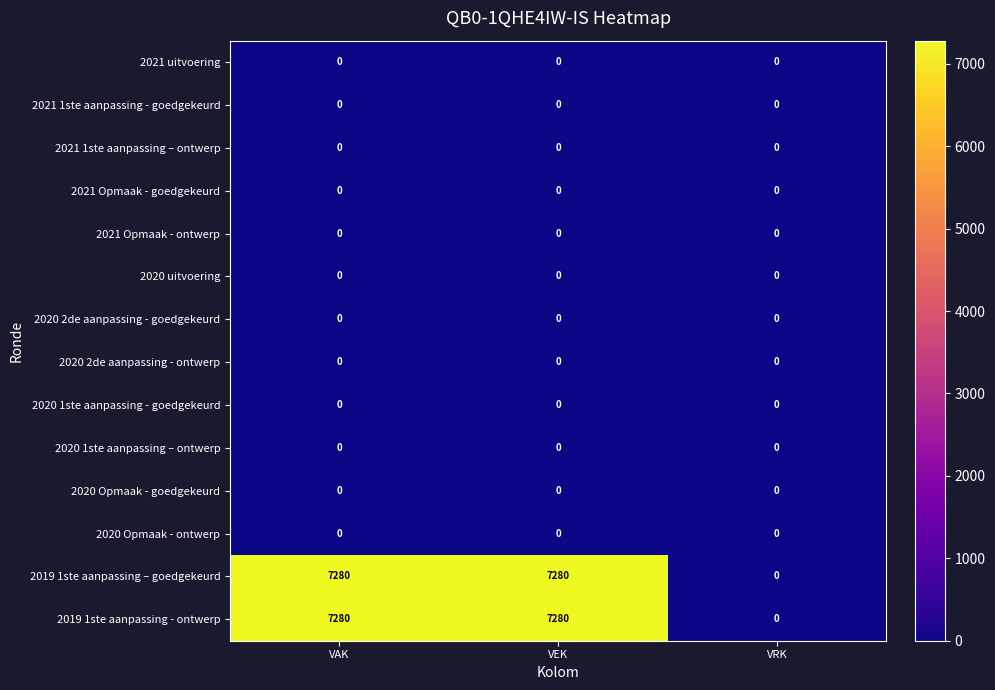

Is the value of 2021 Opmaak - ontwerp at VEK greater than the value of 2019 1ste aanpassing - ontwerp at VEK?

No